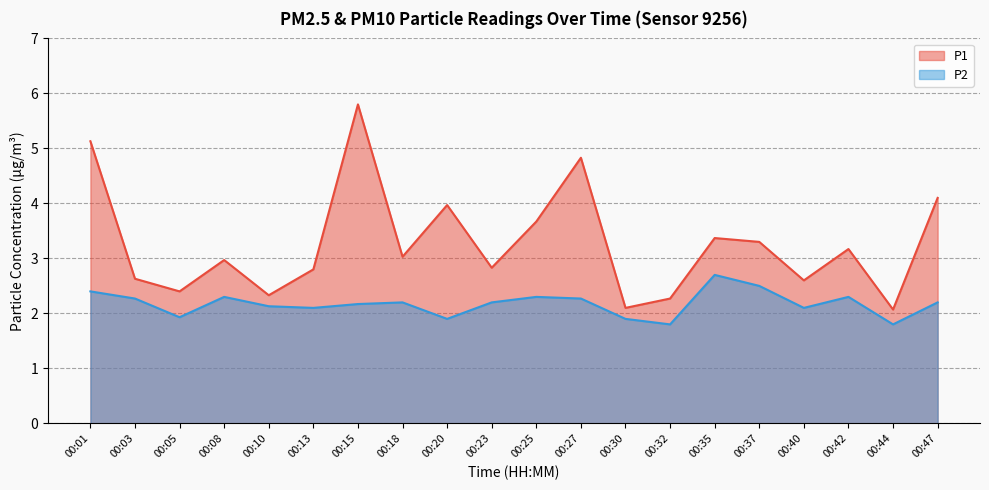

Rank the series by their average value, from lowest to highest.

P2, P1